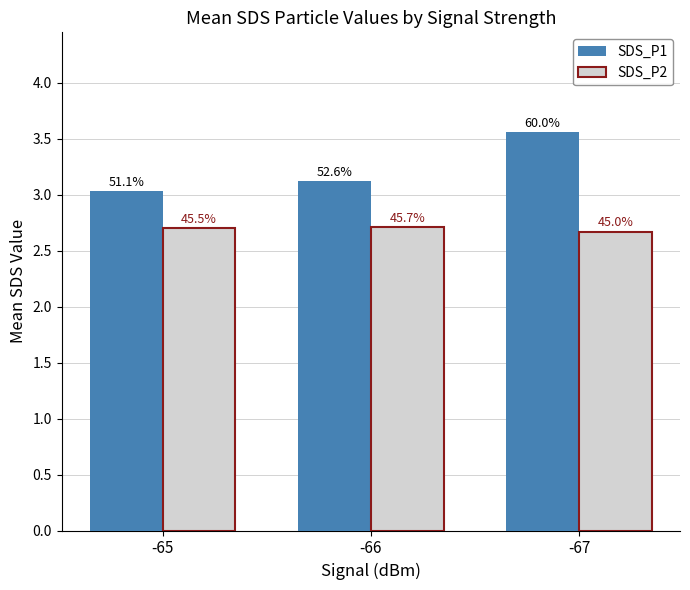

Which has a higher value, -67 or -66?

-67